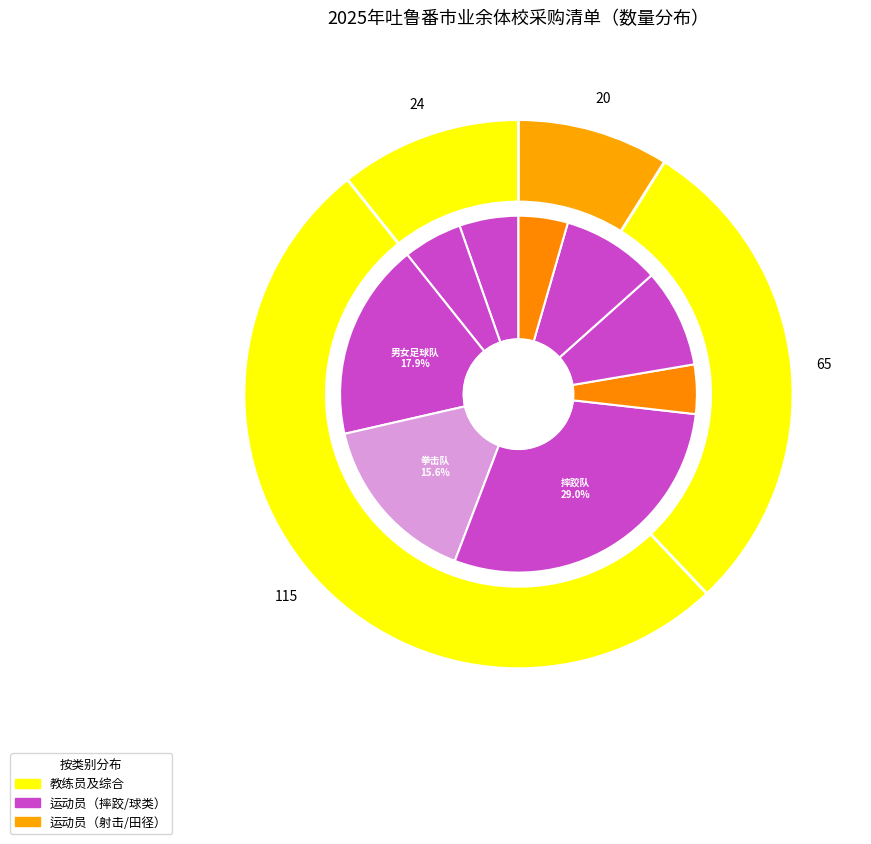

Approximately how many times larger is the value at 教练员服装(夏季训练服) compared to 运动员短衣短裤(男子田径队)?

1.2